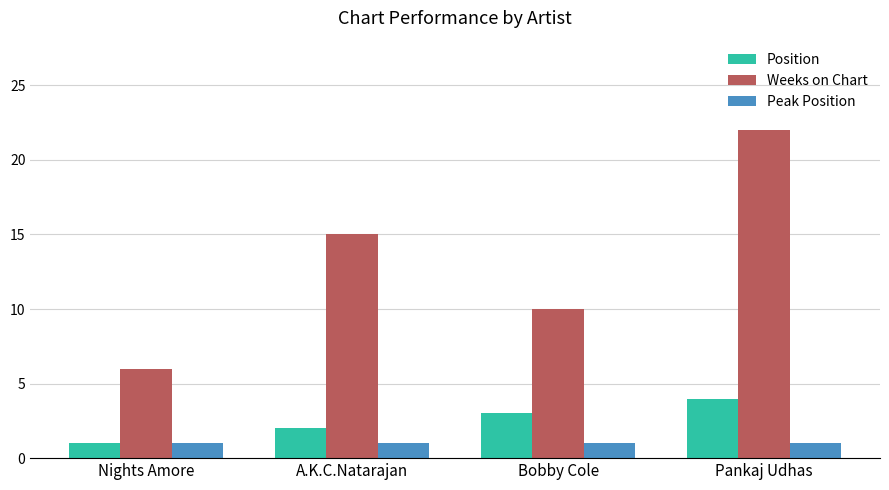

Are the bars grouped side by side (vs. stacked)?

Yes